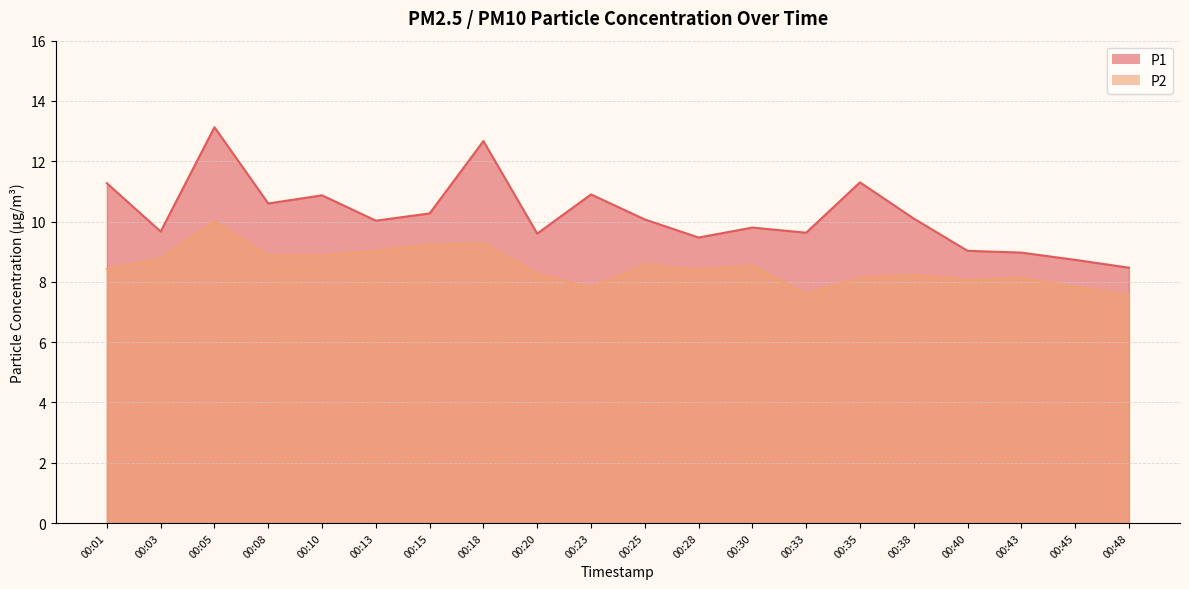

Which series has the largest total across all categories?

P1